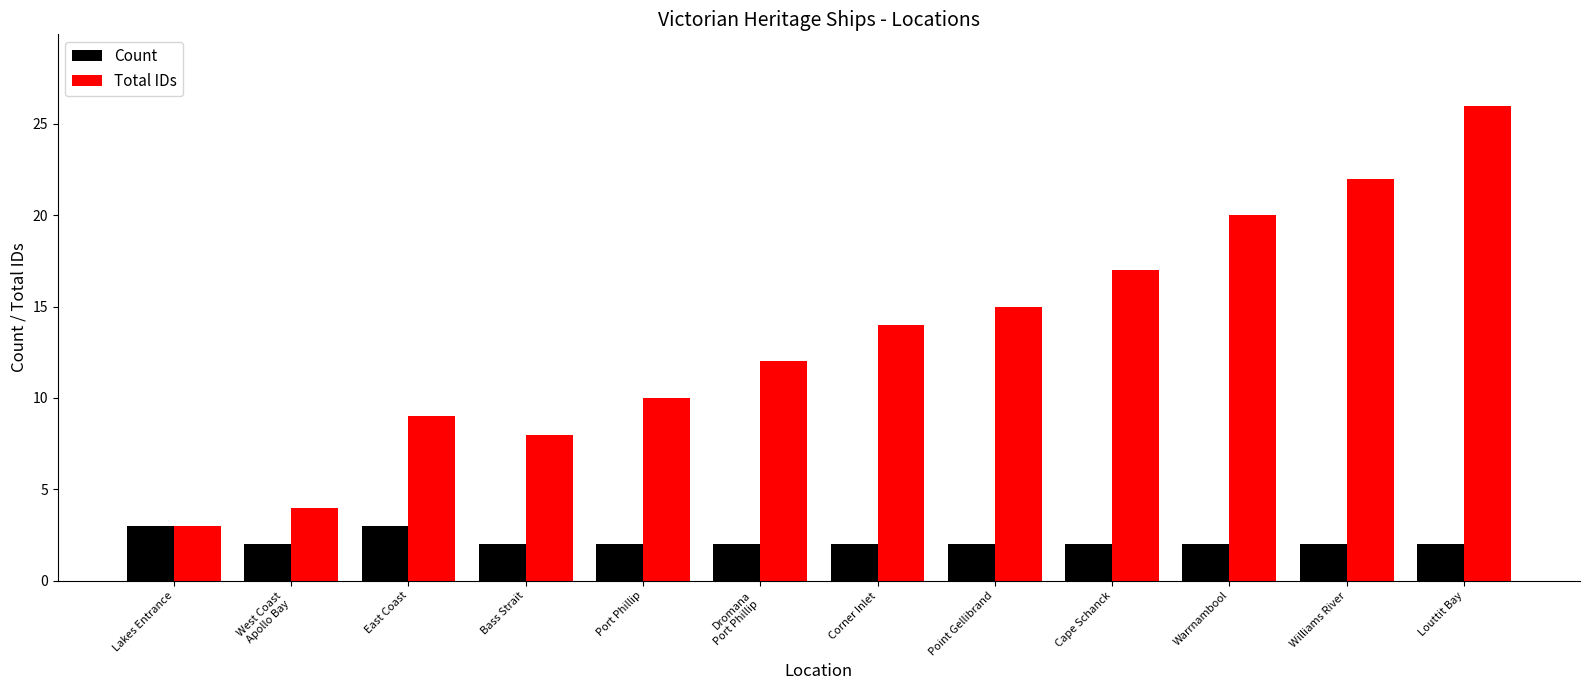

What is the label of the 6th bar from the right?

Corner Inlet